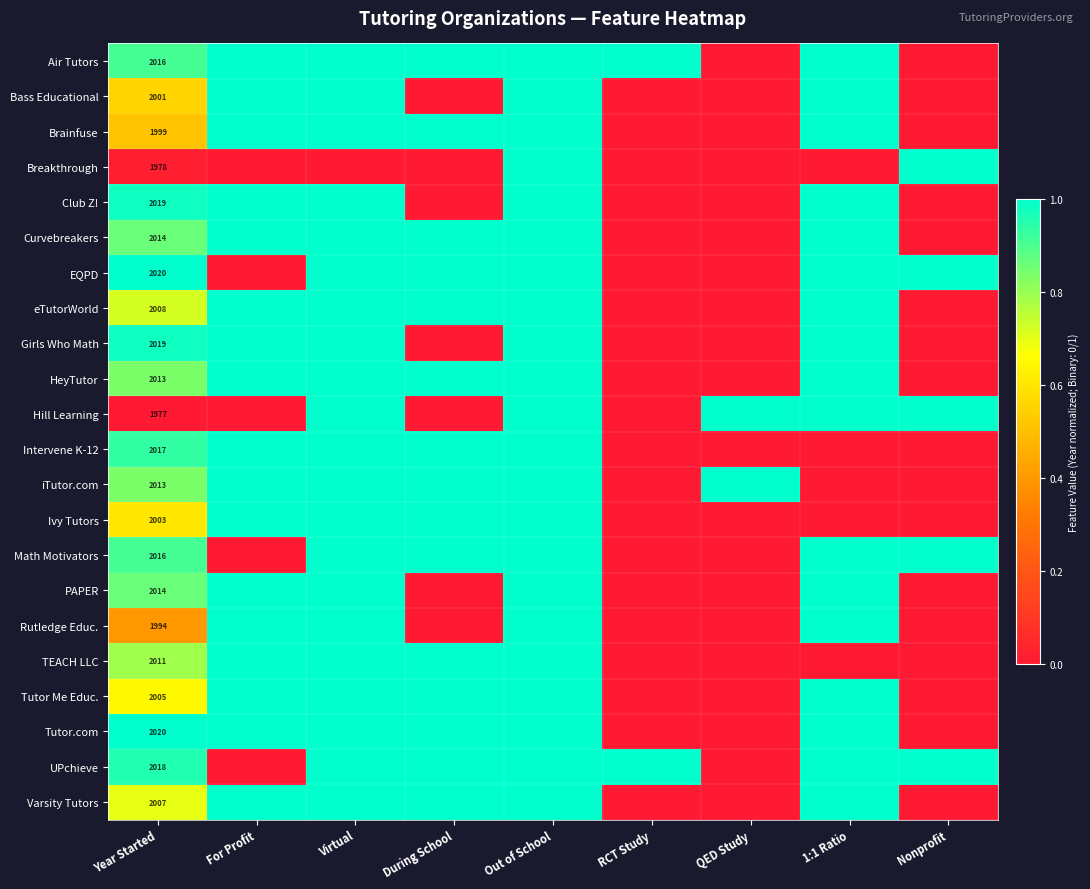

The value of HeyTutor at Year Started is 0.8. True or false?

True